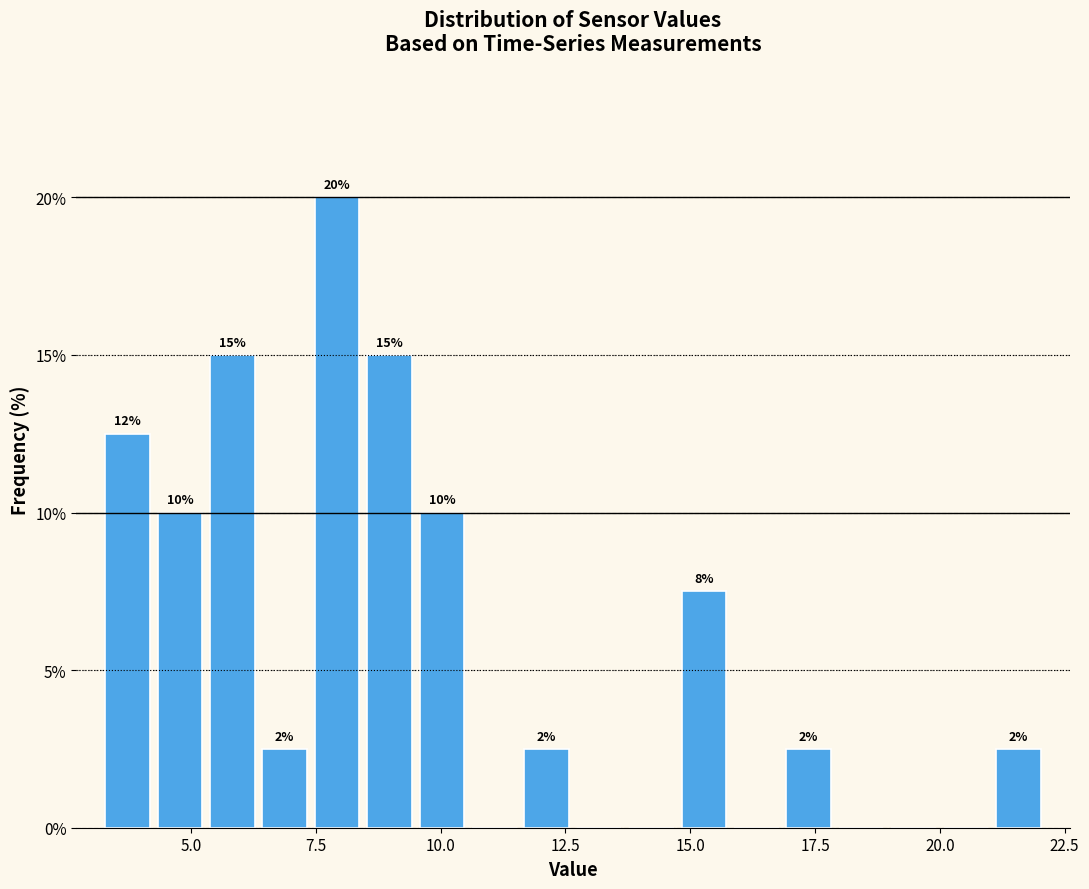

Read against the x-axis, roughly where is the centre of the tallest bar?

8.0